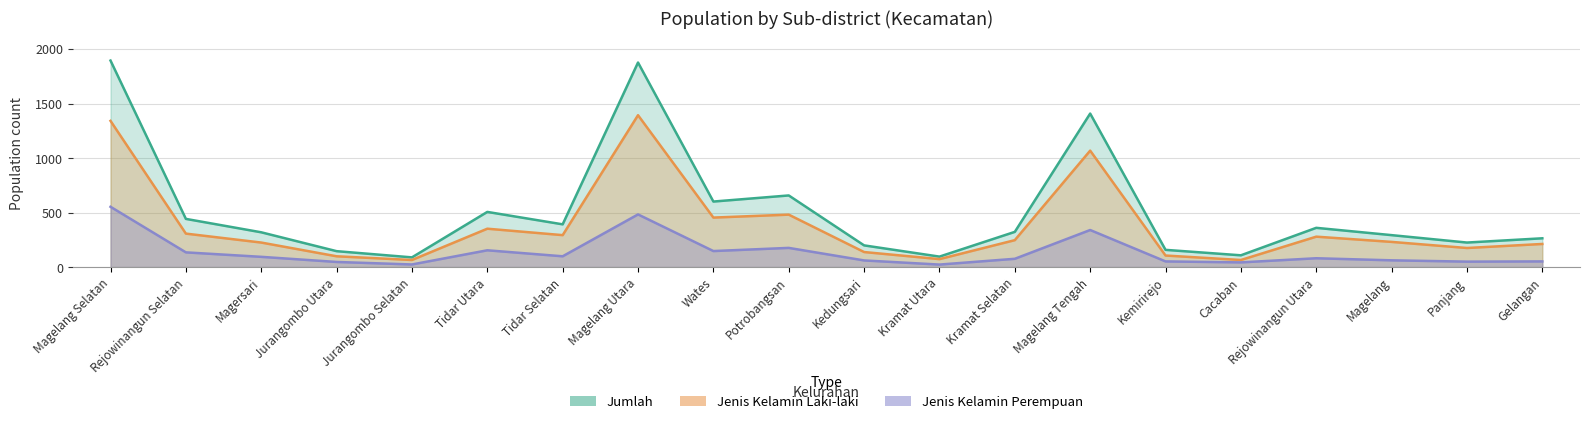

What is the difference between the Jenis Kelamin Laki-laki values at Magelang Tengah and Rejowinangun Selatan?

761